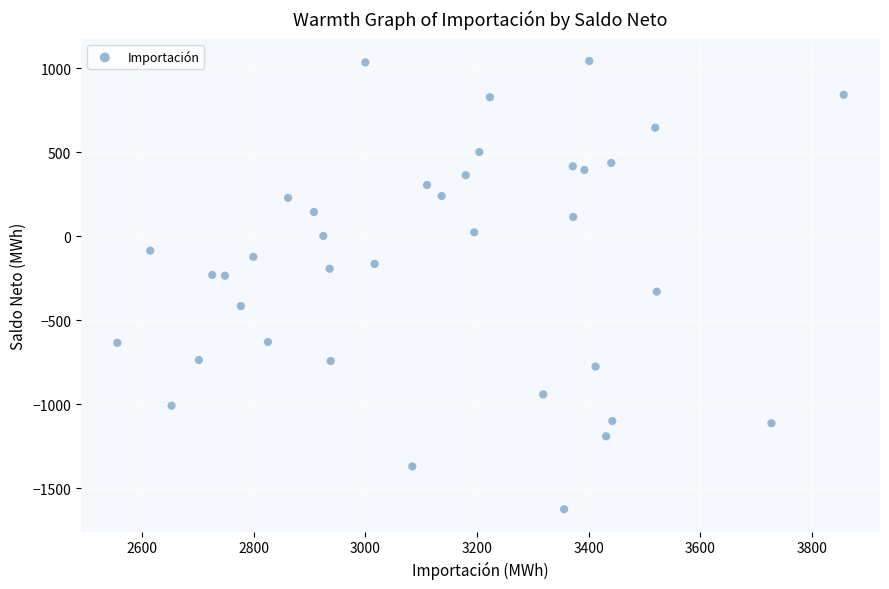

What is the range of Y values (max minus min)?

2666.0